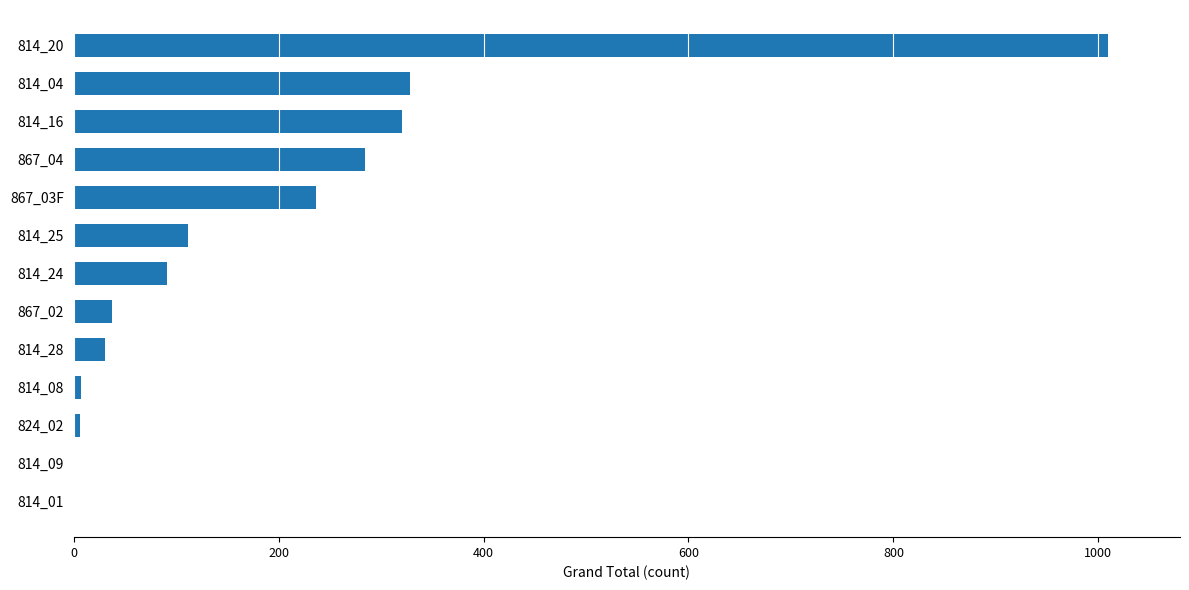

What is the sum of all values?

2463